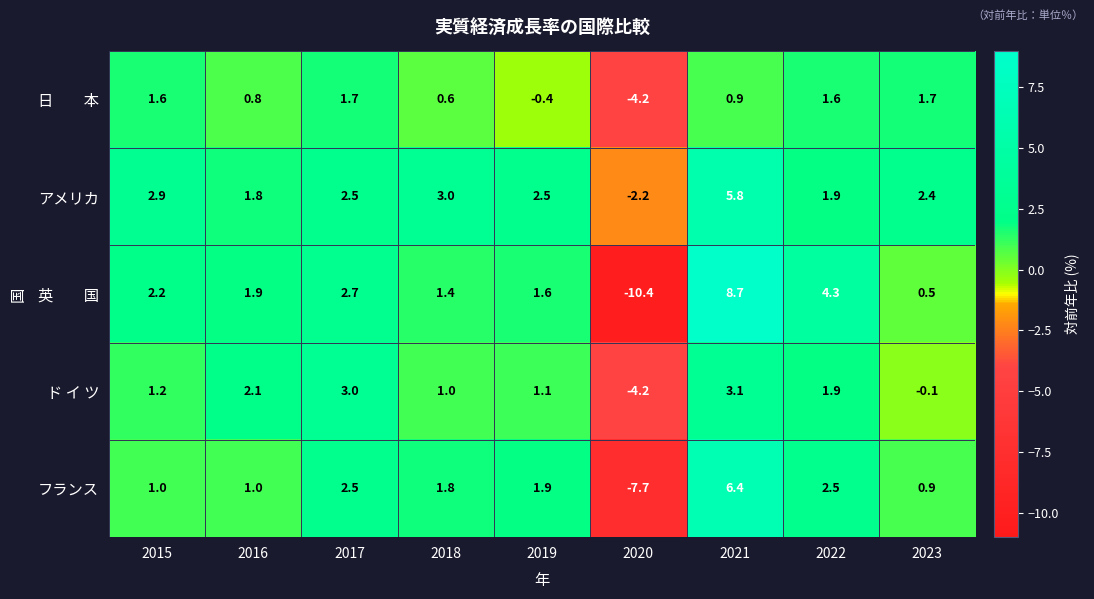

What is the total value across all series at 2020?

-28.7